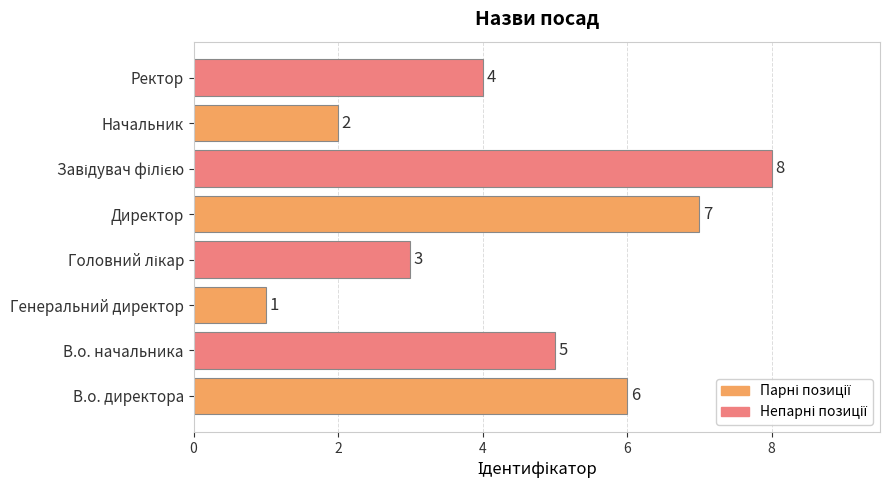

Is it true that the value at В.о. начальника is 5?

True